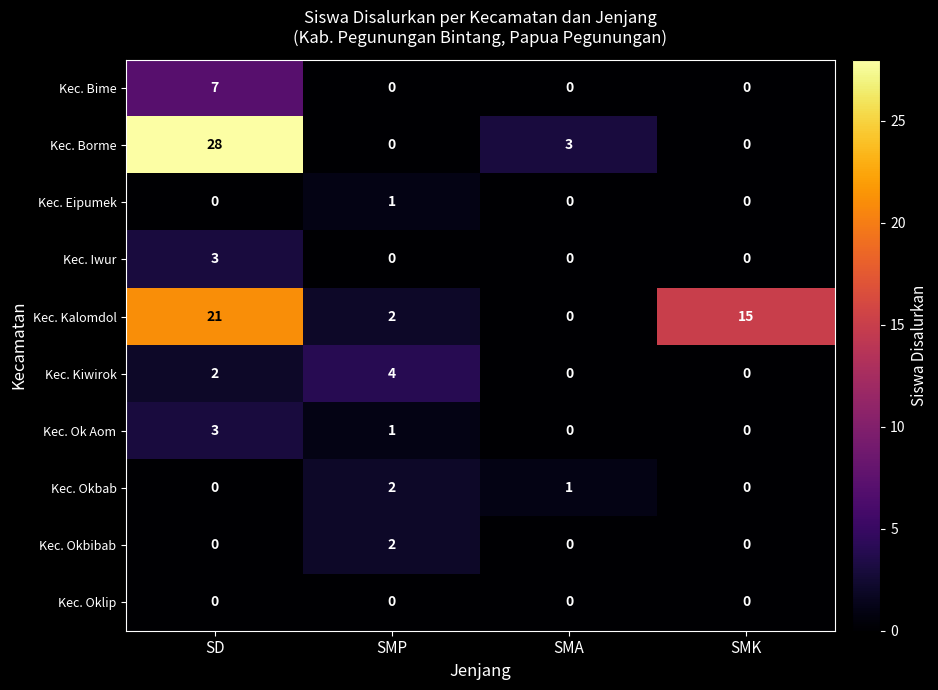

The Kec. Borme series shows 48 at SD. True or false?

False